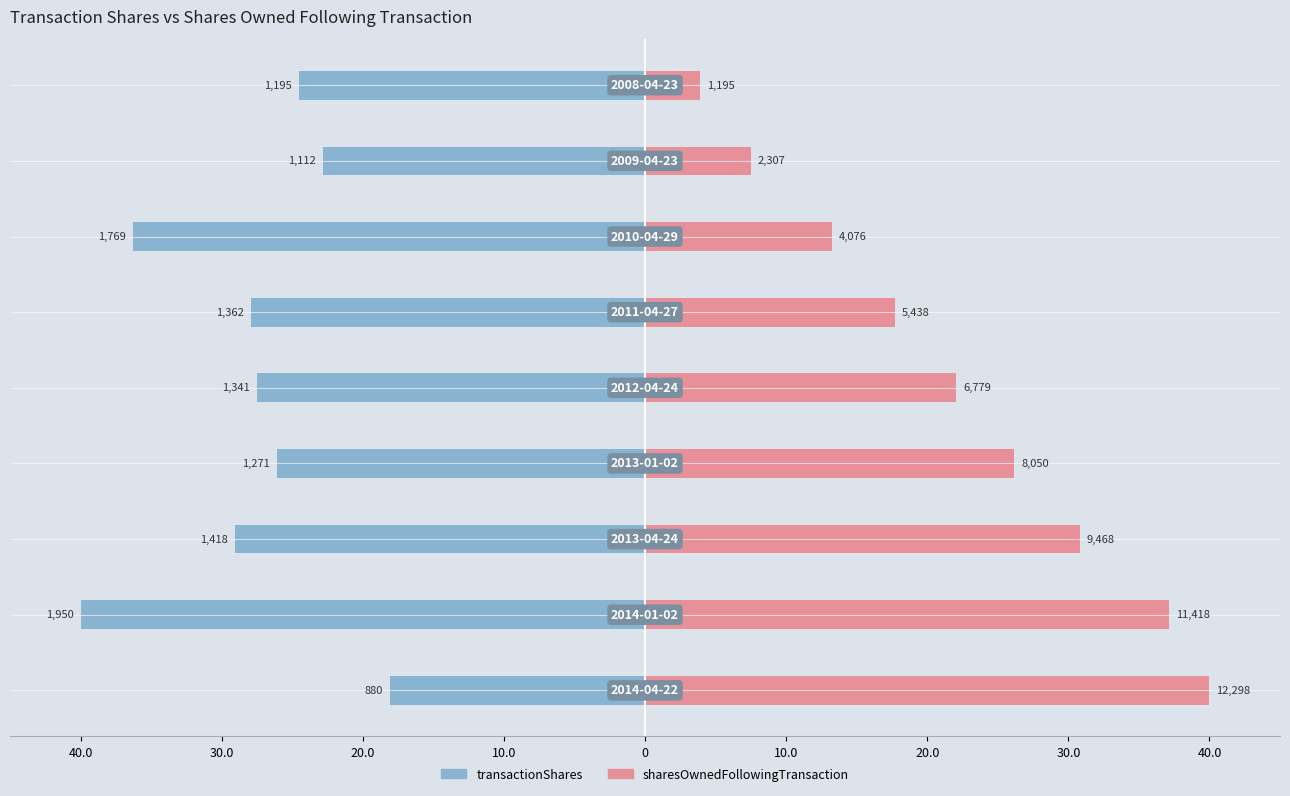

Rank the series by their average value, from lowest to highest.

transactionShares, sharesOwnedFollowingTransaction